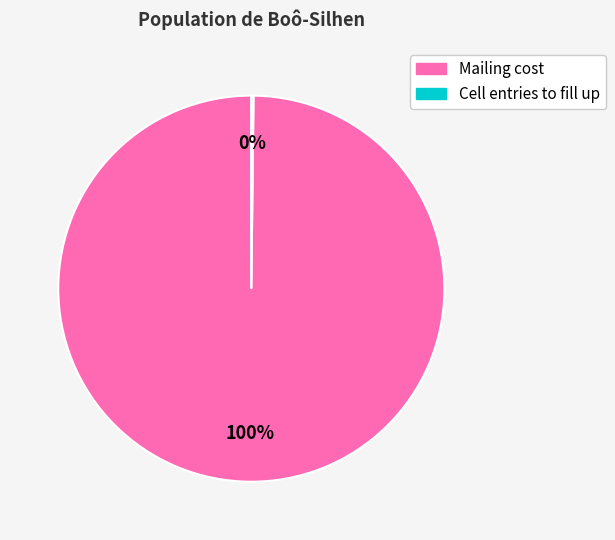

What is the largest slice in the pie chart?

Mailing cost